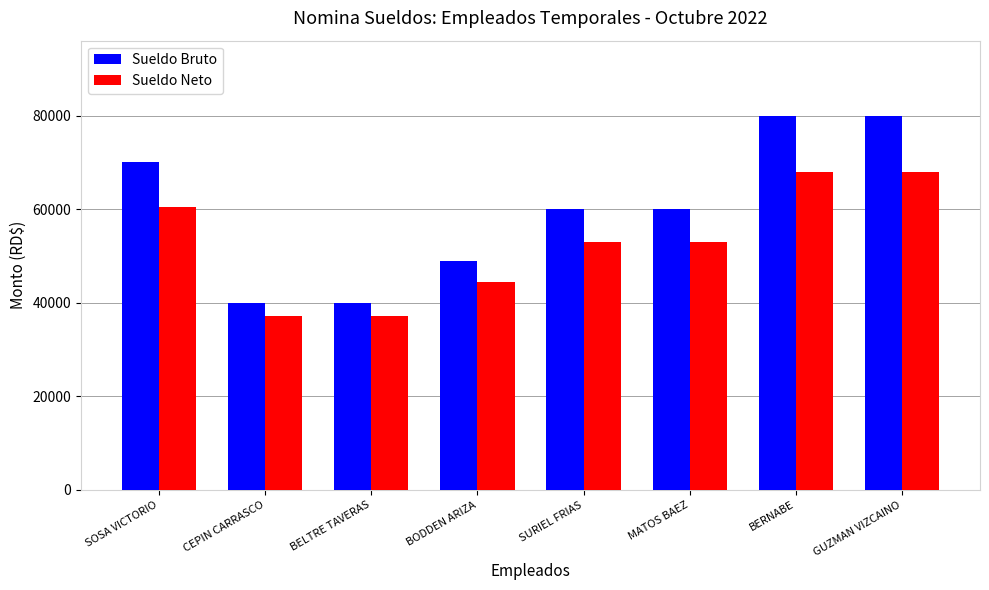

Which series has the largest range (max minus min)?

Sueldo Bruto